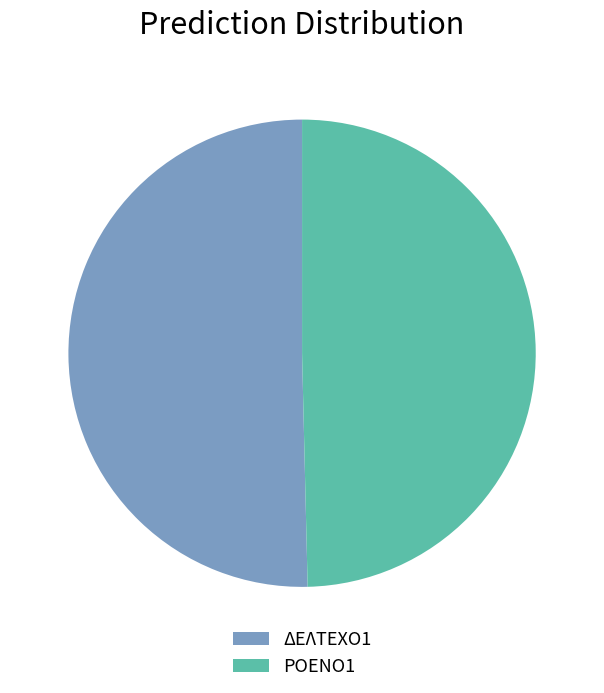

Does ΡΟΕΝΟ1 represent more than half of the total?

No